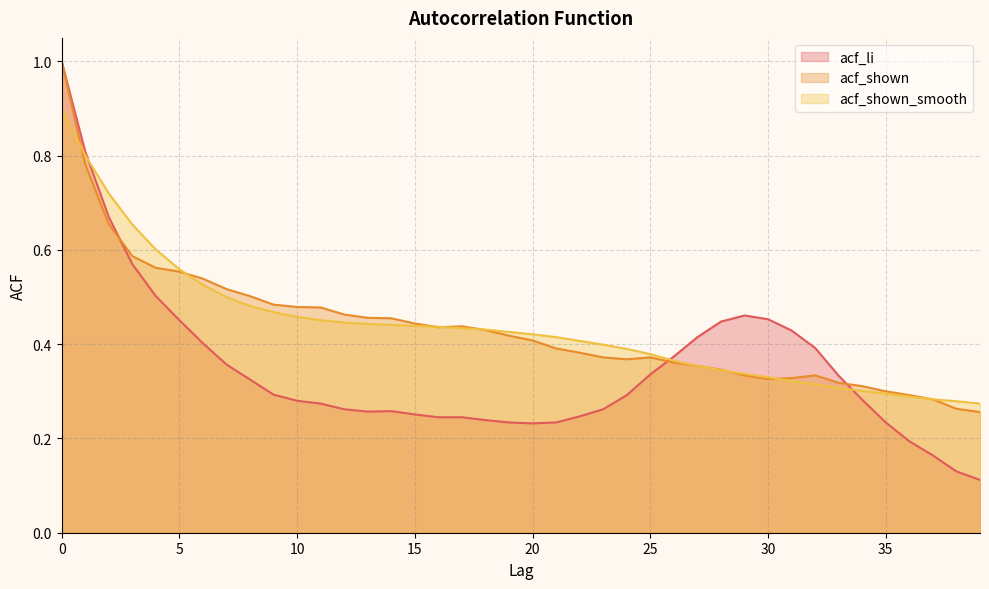

Between 5 and 27, which is larger?

5